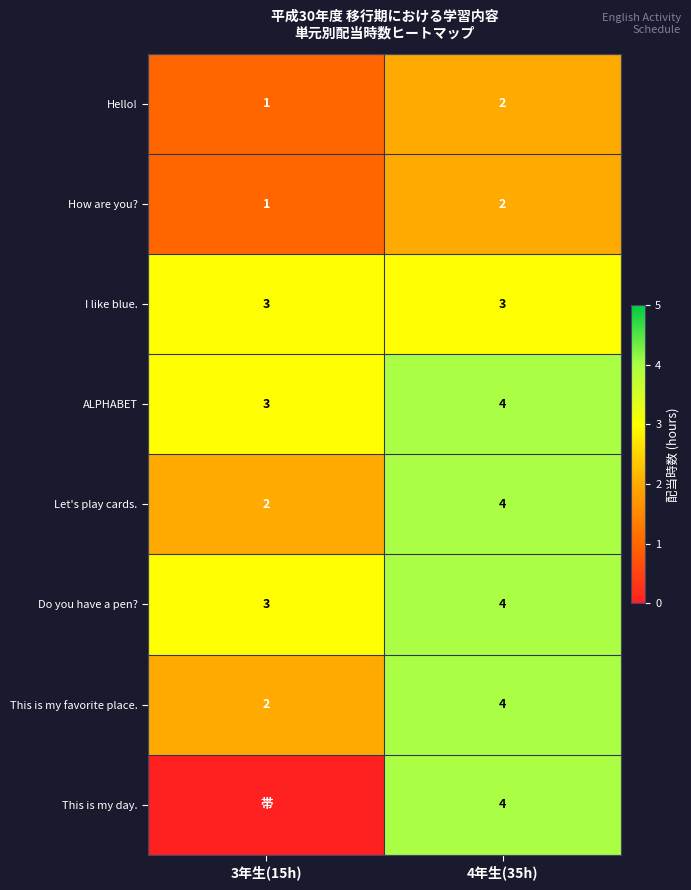

Which category has the lowest value in the Do you have a pen? series?

3年生(15h)